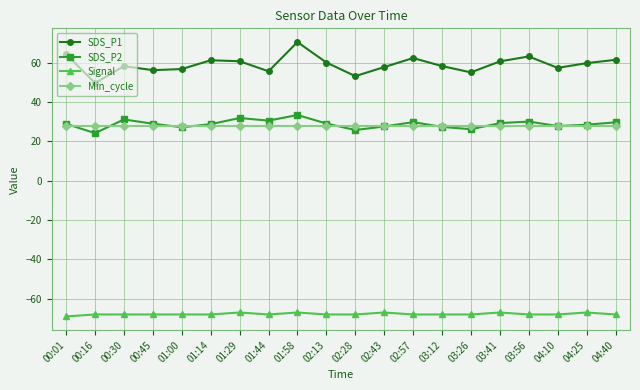

True or false: SDS_P1 has more than 2 interior local peaks.

True